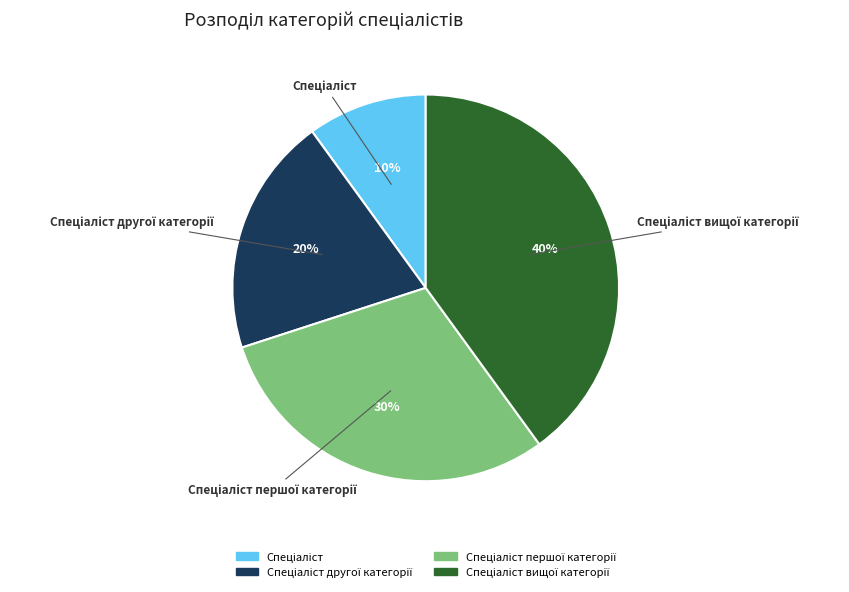

Is there any slice that represents more than half of the pie?

No